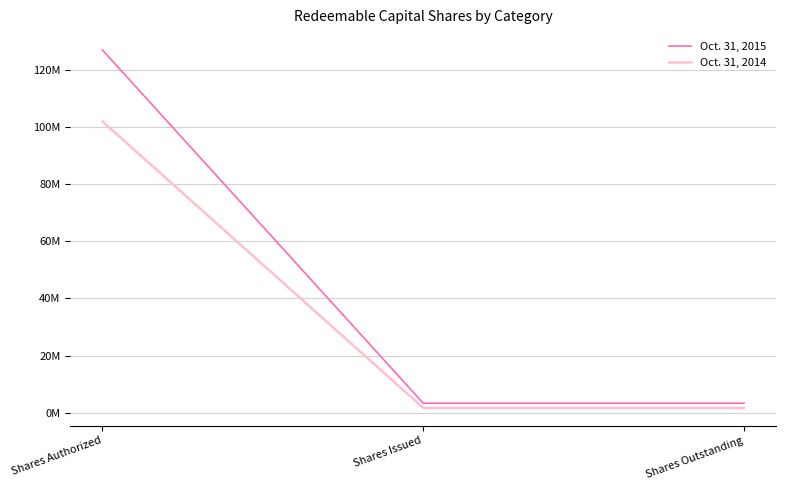

Count the Oct. 31, 2015 values in the range 3300000 to 127000000.

3